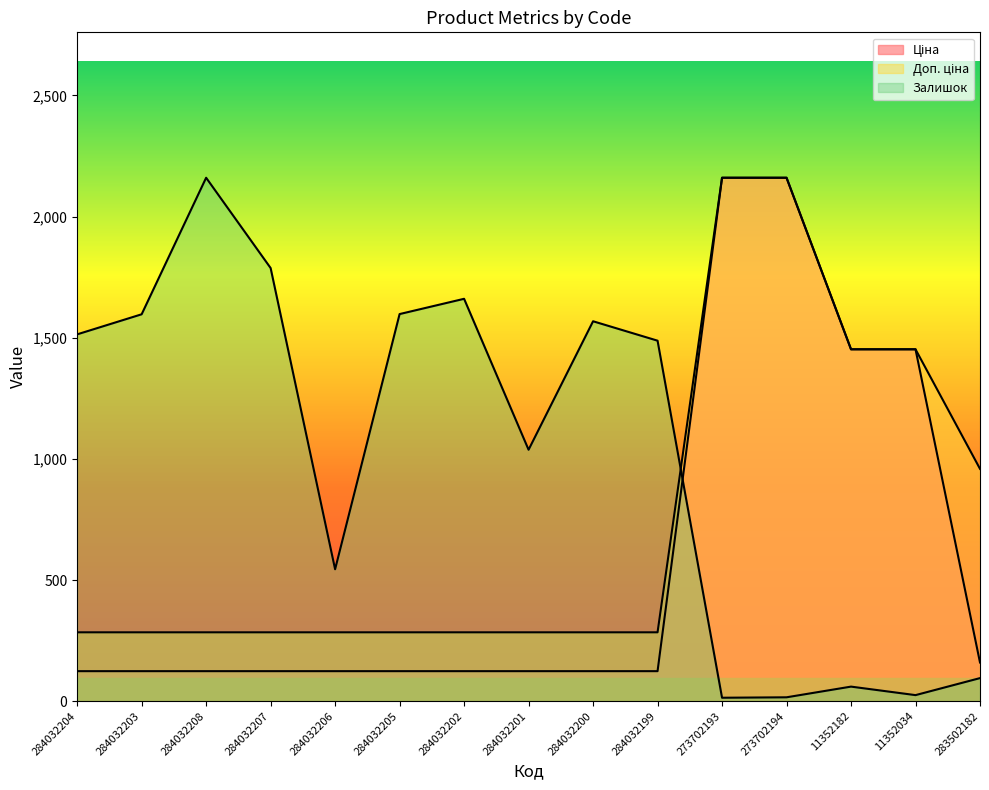

True or false: Ціна has a value of 124.1 at 284032205.

True